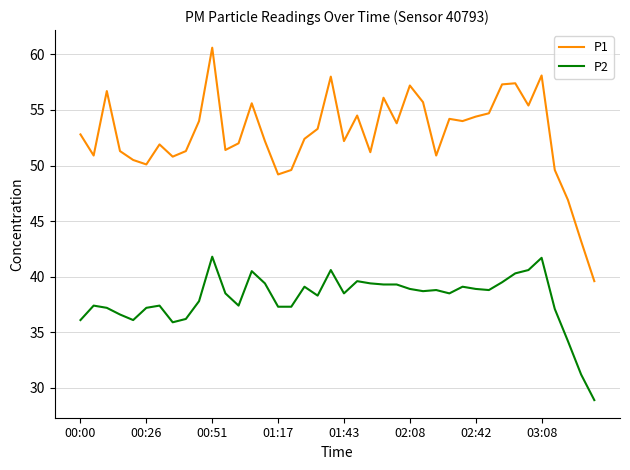

What is the difference between the maximum and minimum values in the P2 series?

12.9